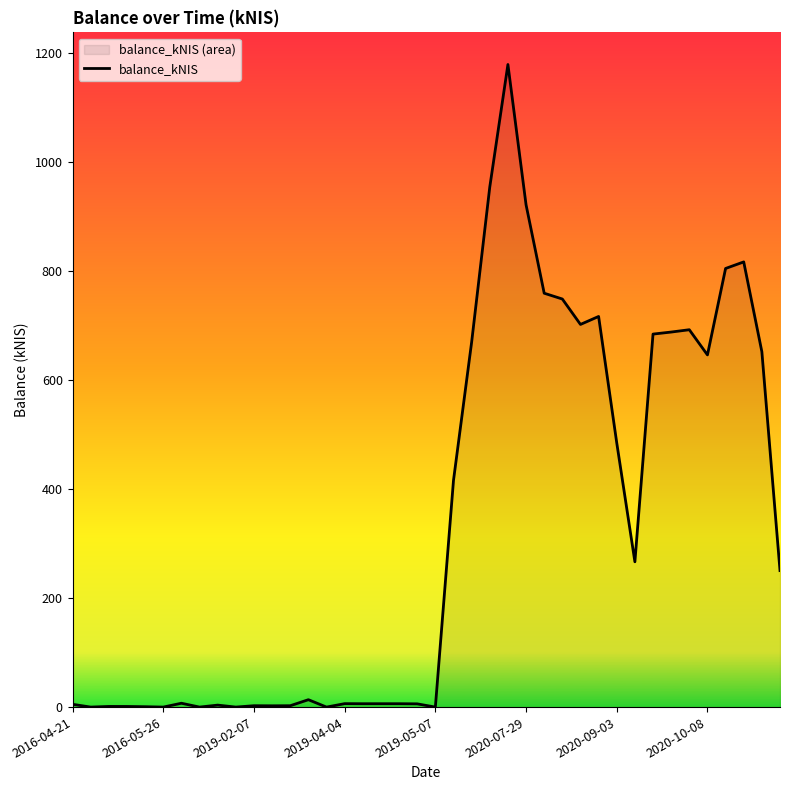

What is the maximum value shown in the chart?

1178.2